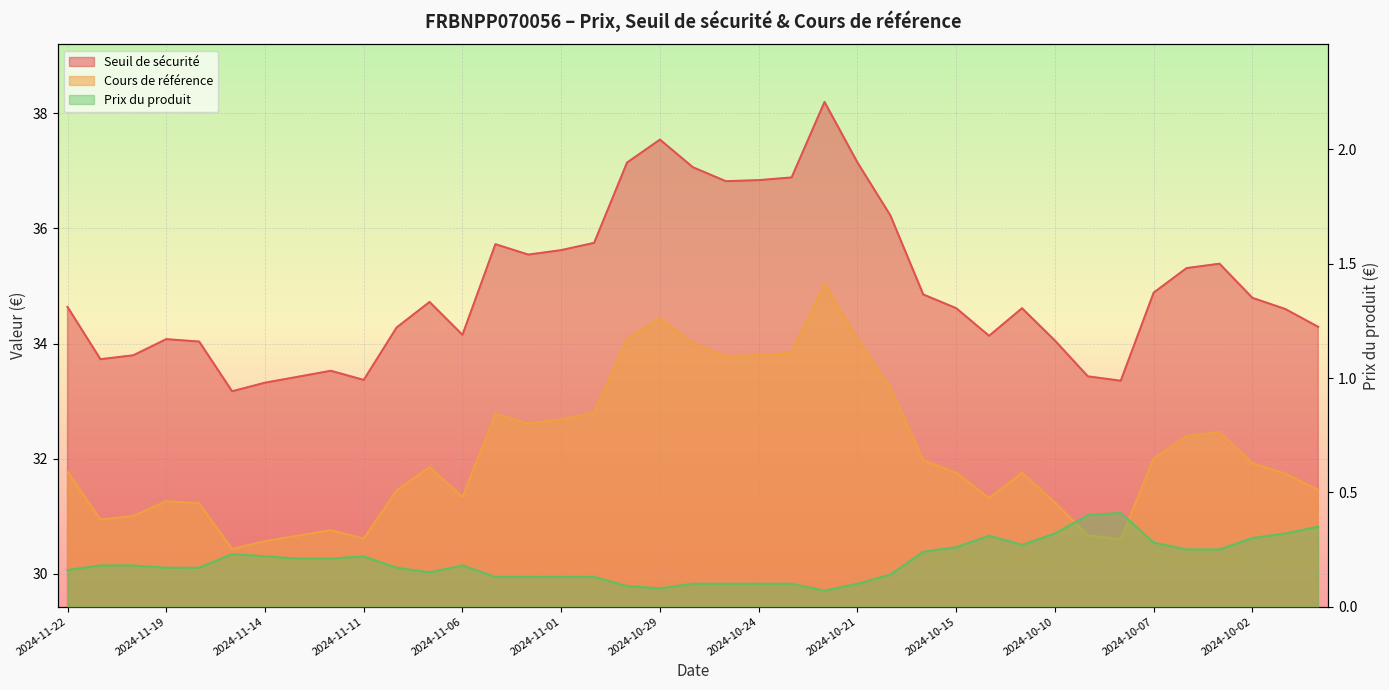

What is the total value across all series at 2024-10-23?

70.8